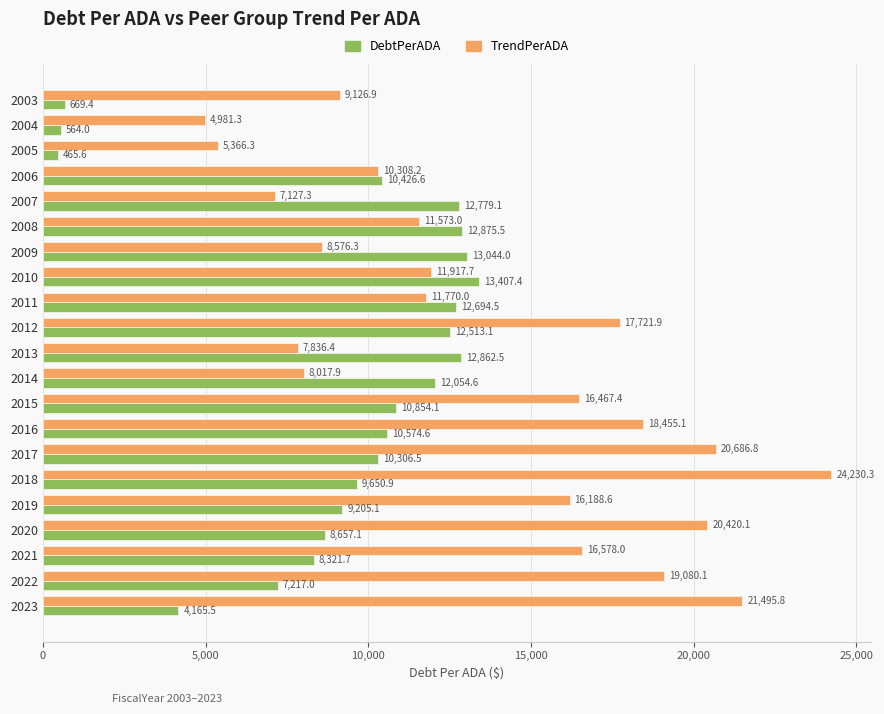

The value of TrendPerADA at 2010 is 11917.7. True or false?

True